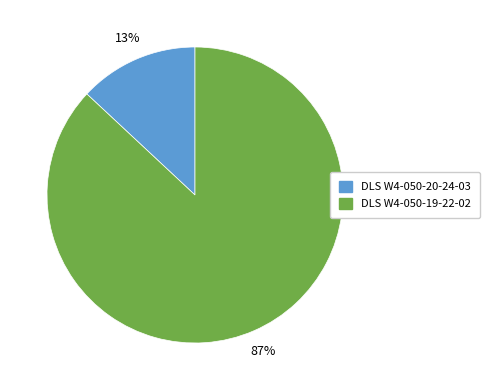

To the nearest percent, what is the average slice percentage?

50%